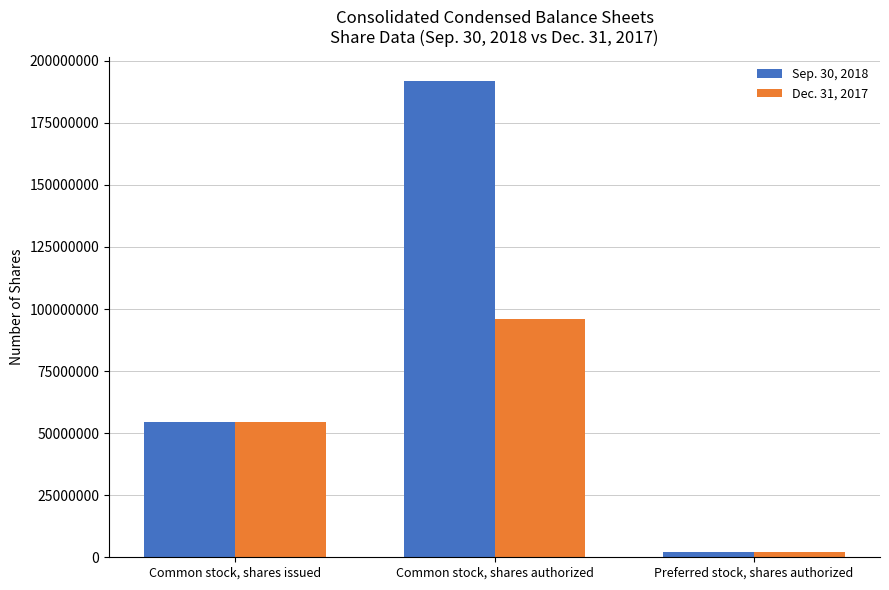

What is the approximate value of Dec. 31, 2017 at Common stock, shares authorized, to the nearest 100?

96000000